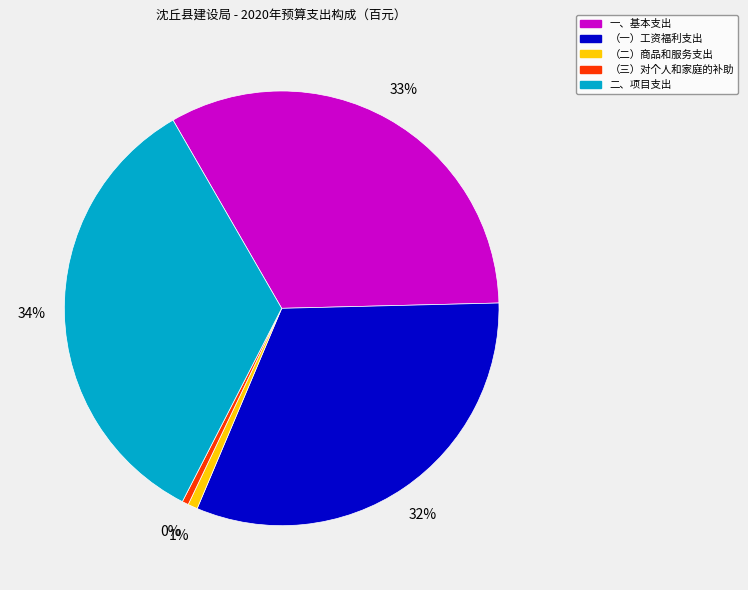

Which slice is the largest?

二、项目支出